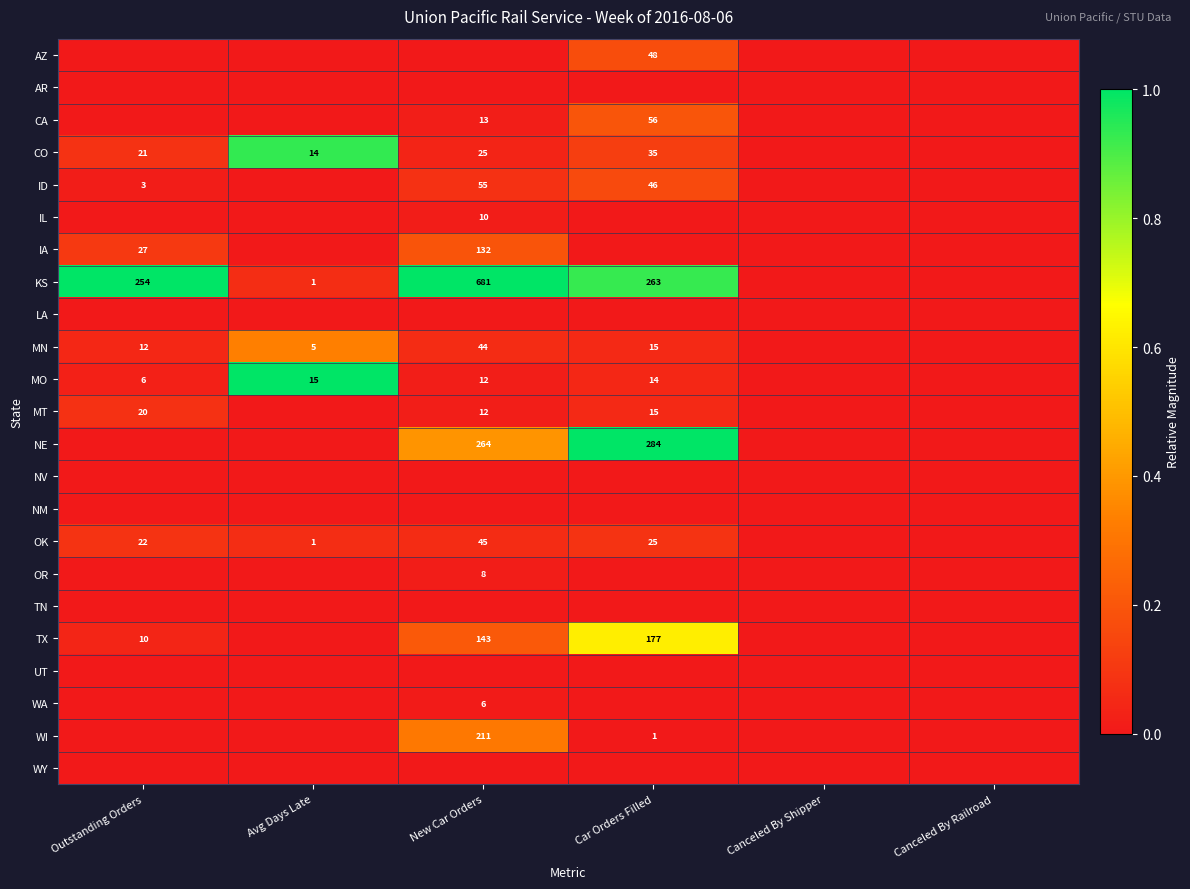

The MT series shows 20 at Outstanding Orders. True or false?

True